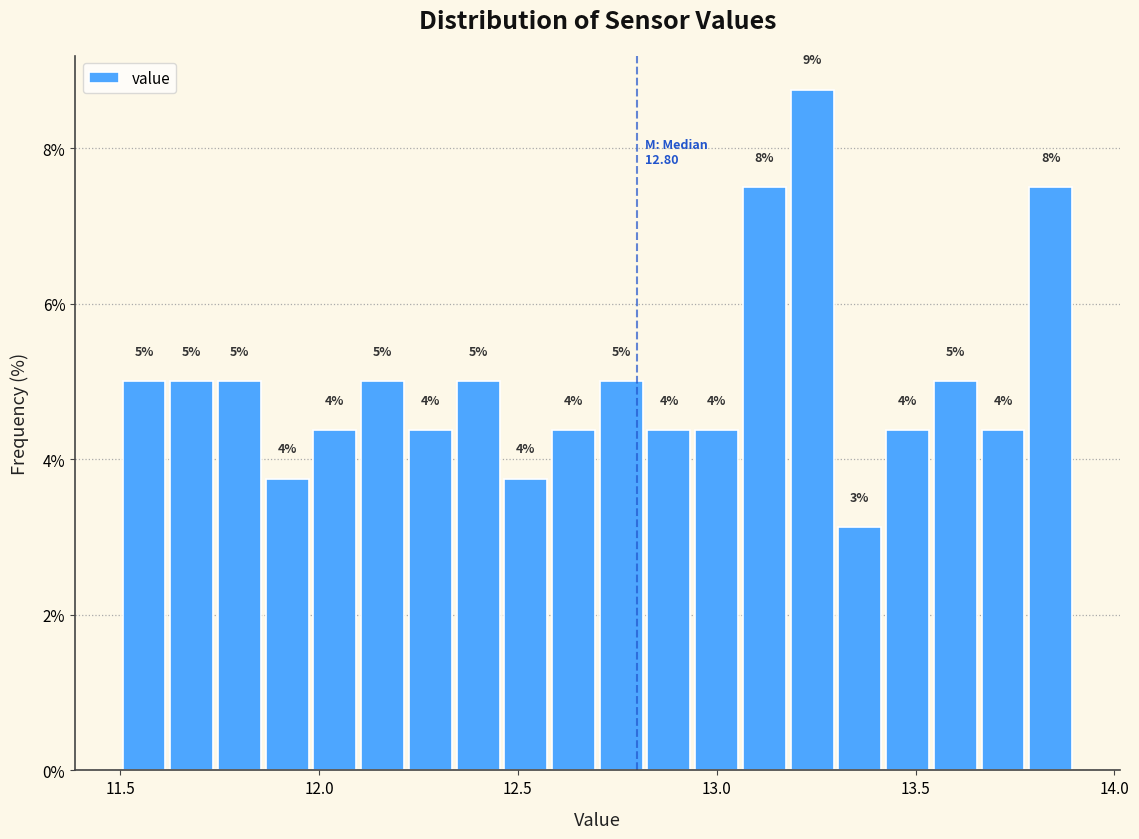

Around what value on the x-axis is the tallest bar? Give the approximate position of its centre, as read against the axis.

13.25